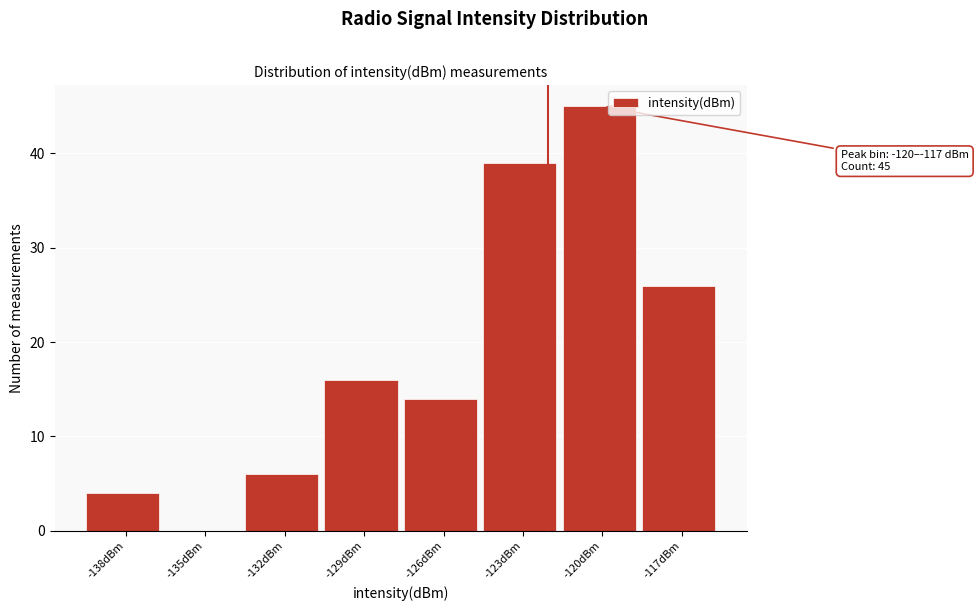

Reading left to right, transcribe all the data shown in this chart.

-138dBm=4	-135dBm=0	-132dBm=6	-129dBm=16	-126dBm=14	-123dBm=39	-120dBm=45	-117dBm=26